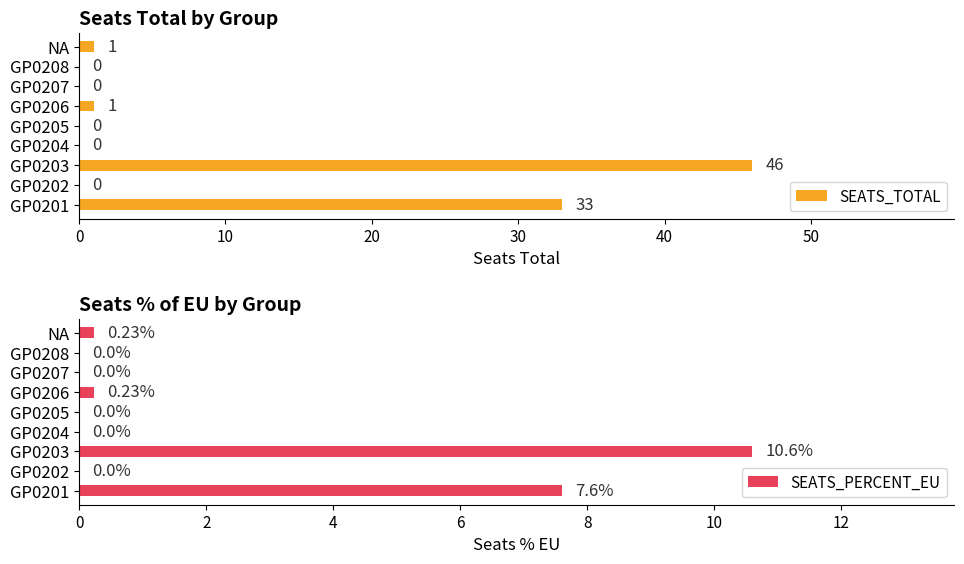

True or false: SEATS_TOTAL has a value of 46 at GP0203.

True